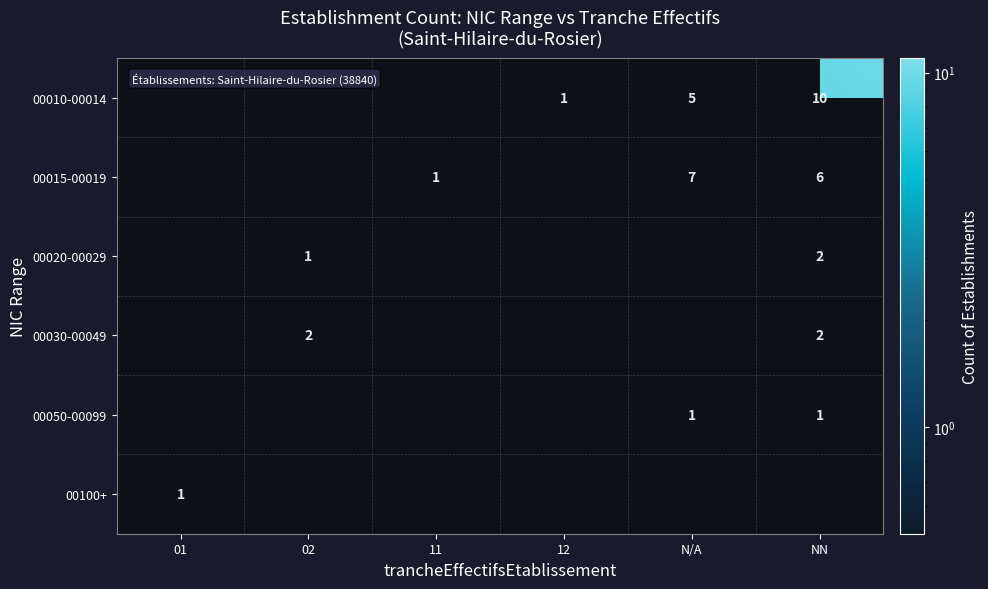

How many series are shown in this chart?

6